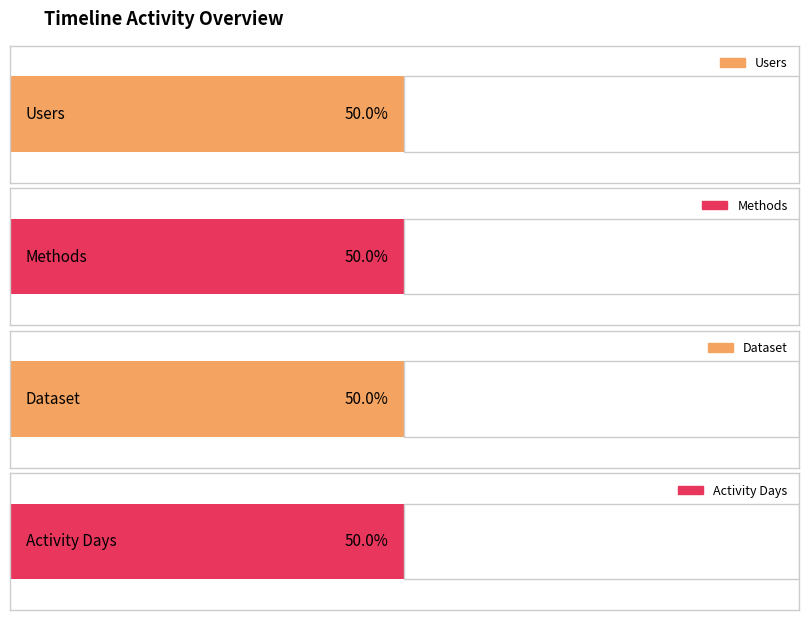

What is the maximum value for Activity Days?

1